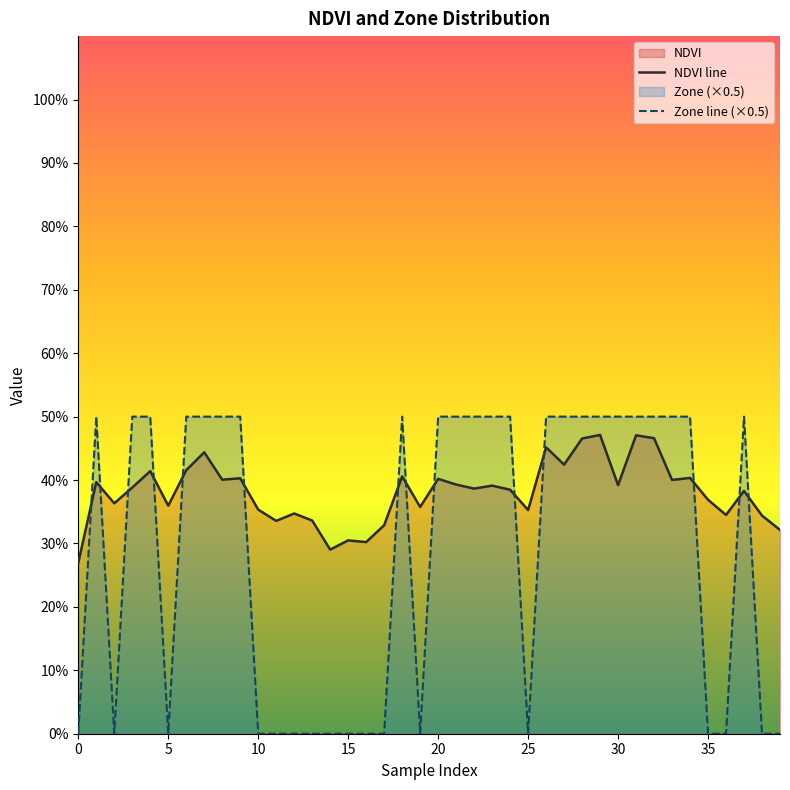

Reading right to left, transcribe all the data shown in this chart.

NDVI line: 0.3	0.3	0.4	0.3	0.4	0.4	0.4	0.5	0.5	0.4	0.5	0.5	0.4	0.5	0.4	0.4	0.4	0.4	0.4	0.4	0.4	0.4	0.3	0.3	0.3	0.3	0.3	0.3	0.3	0.4	0.4	0.4	0.4	0.4	0.4	0.4	0.4	0.4	0.4	0.3
Zone line (×0.5): 0.0	0.0	0.5	0.0	0.0	0.5	0.5	0.5	0.5	0.5	0.5	0.5	0.5	0.5	0.0	0.5	0.5	0.5	0.5	0.5	0.0	0.5	0.0	0.0	0.0	0.0	0.0	0.0	0.0	0.0	0.5	0.5	0.5	0.5	0.0	0.5	0.5	0.0	0.5	0.0